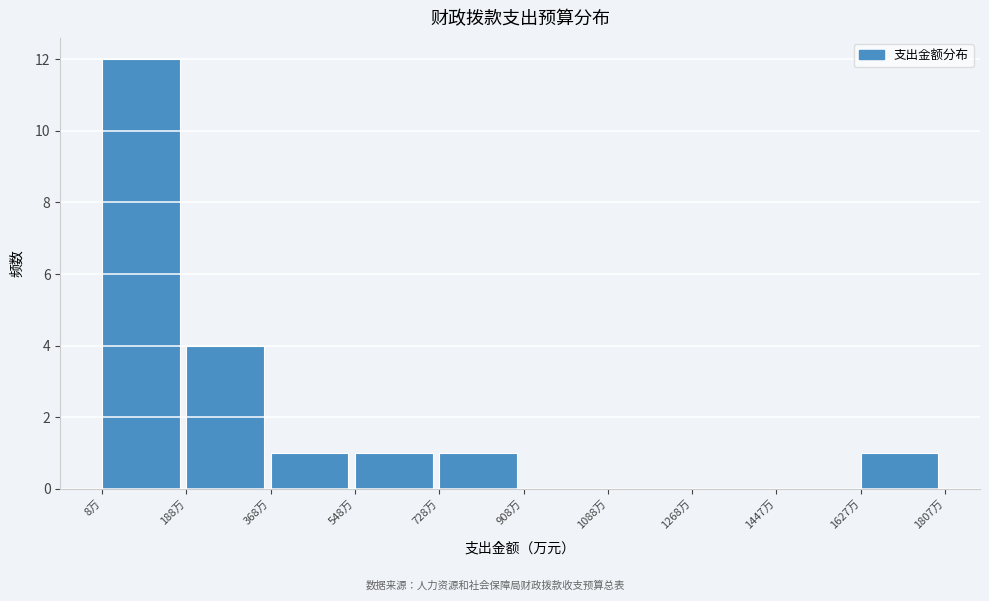

Reading left to right, transcribe this chart: for each bar, give the range it covers on the x-axis and its height. Neither the bar edges nor the heights are printed on the chart, so give them approximately, as read against the axes.

0 to 180: 12
180 to 360: 4
360 to 540: 1
540 to 720: 1
720 to 900: 1
900 to 1080: 0
1080 to 1260: 0
1260 to 1440: 0
1440 to 1620: 0
1620 to 1800: 1